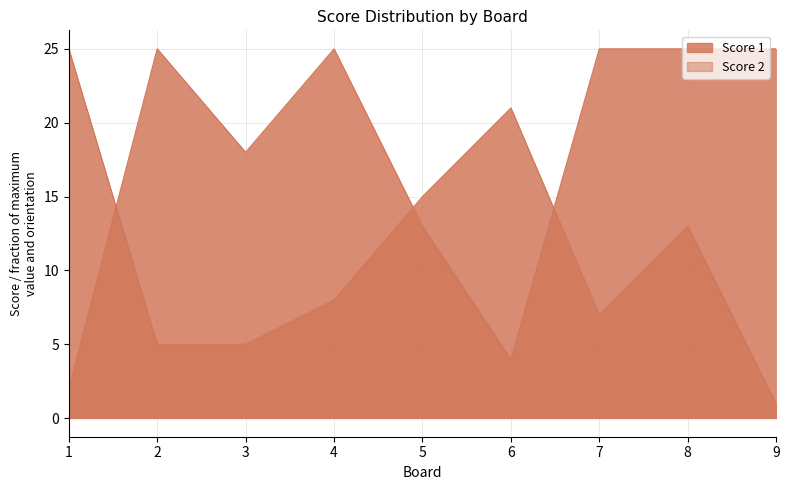

List the labels in order of Score 2 value, smallest first.

9, 2, 3, 7, 4, 8, 5, 6, 1